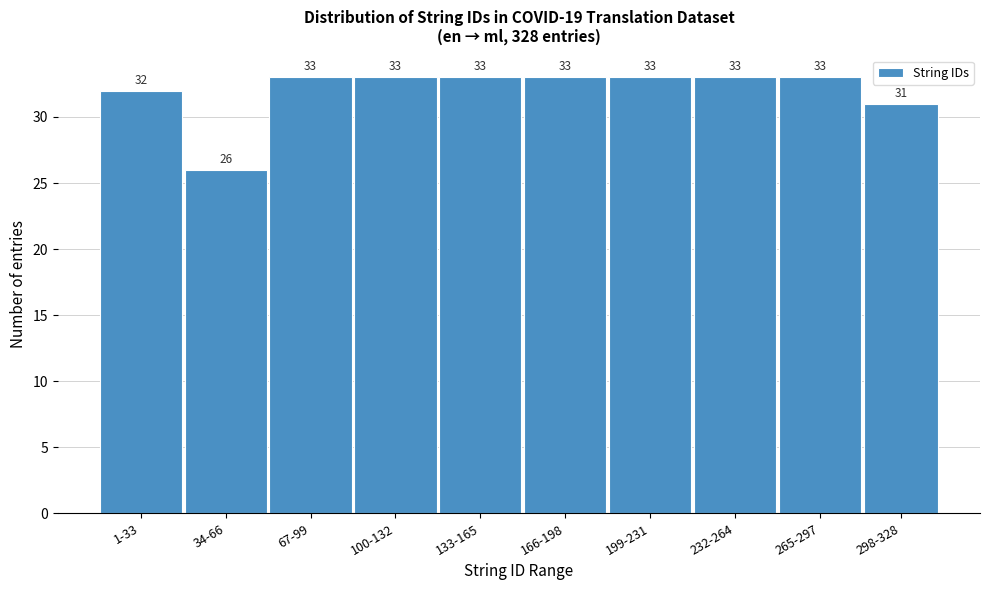

Reading left to right, what are all the values shown in this chart?

32	26	33	33	33	33	33	33	33	31